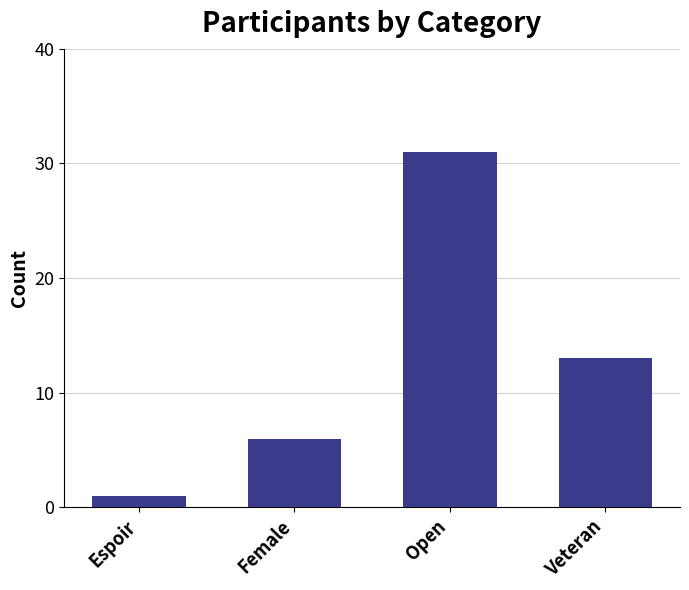

What is the label of the 3rd bar from the left?

Open